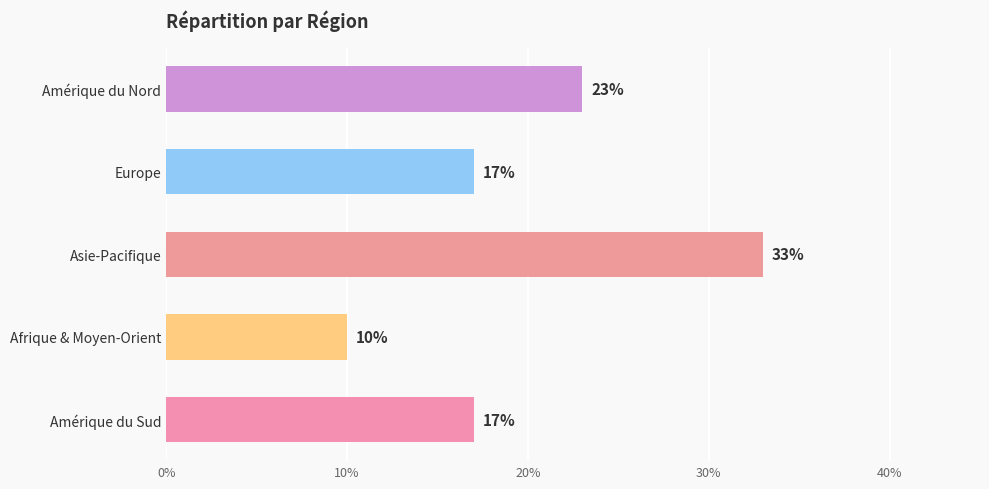

How many series are shown in this chart?

1